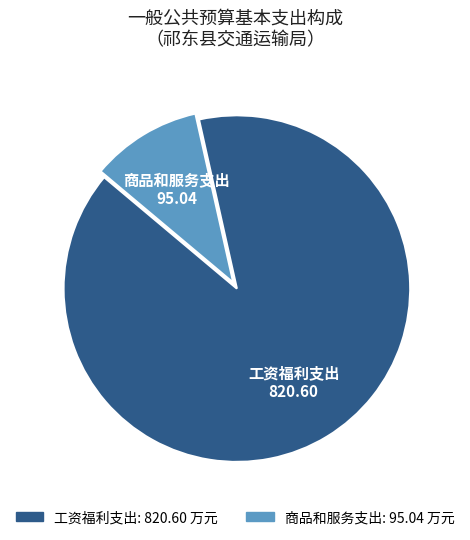

Which has a higher value, 工资福利支出 or 商品和服务支出?

工资福利支出